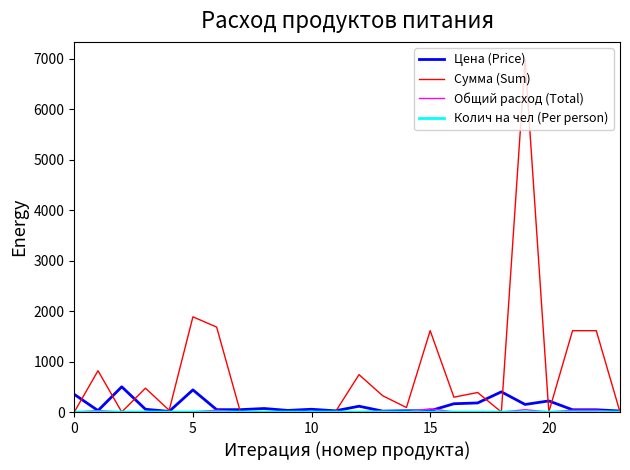

What is the maximum value for Сумма (Sum)?

6981.0